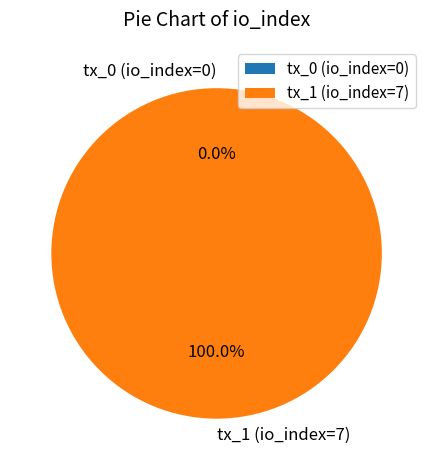

Count the number of slices in the pie.

2